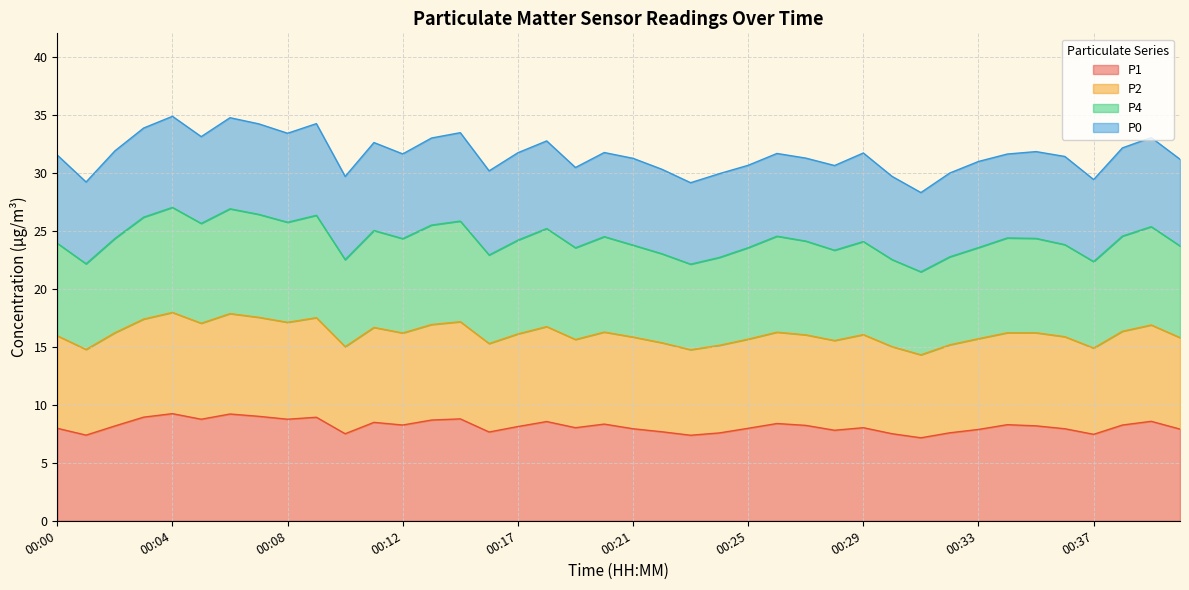

Between 00:06 and 00:03, which is larger?

00:06